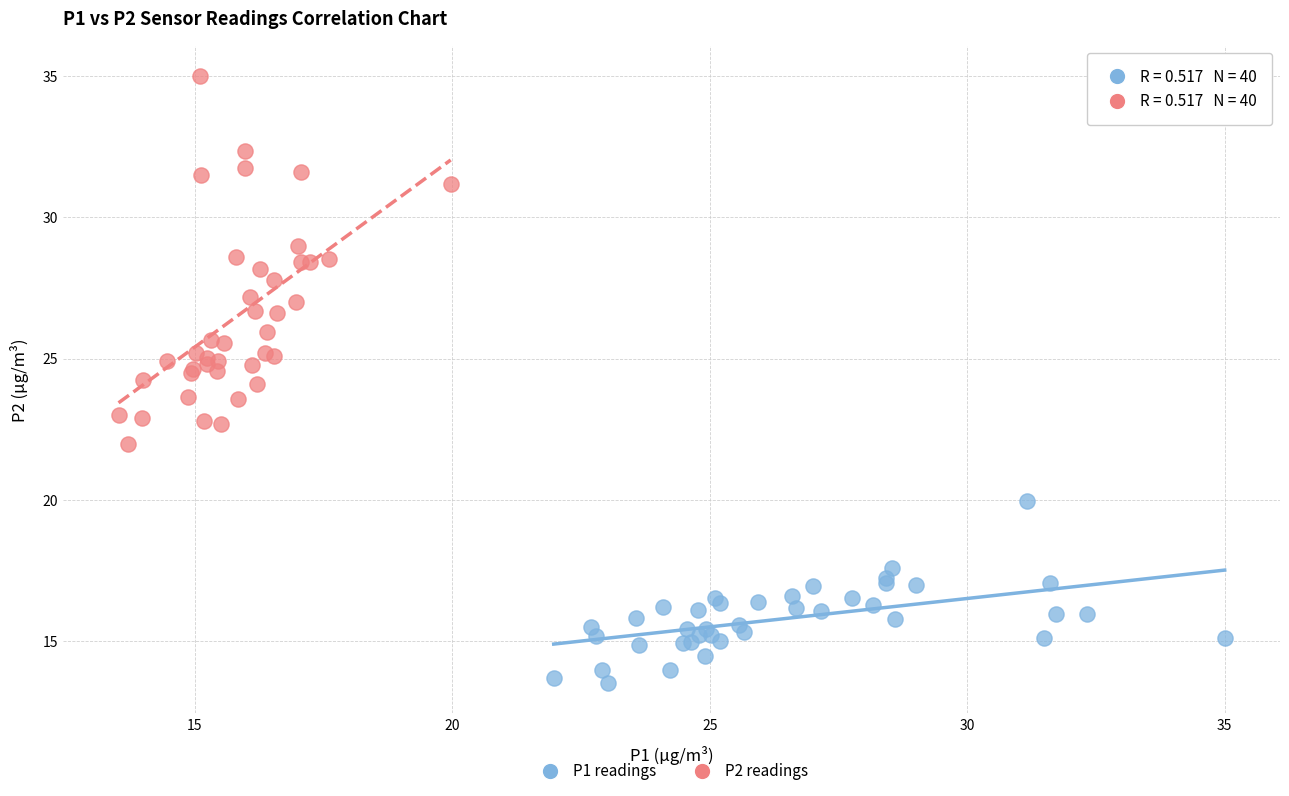

Which series has the widest spread of Y values?

P2 readings